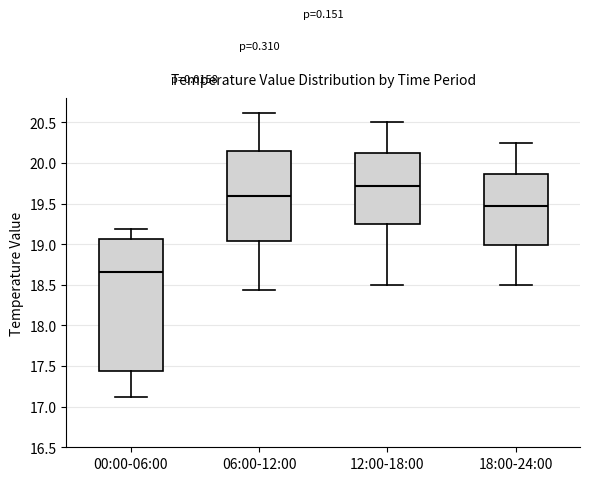

Reading left to right, read every box against the y-axis: the position of its median line, the range the box covers, and the ends of its whiskers. The values are not printed on the chart, so give them approximately, as read against the axis.

00:00-06:00: median 18.65, box 17.45 to 19.05, whiskers 17.10 to 19.20
06:00-12:00: median 19.60, box 19.05 to 20.15, whiskers 18.45 to 20.60
12:00-18:00: median 19.70, box 19.25 to 20.10, whiskers 18.50 to 20.50
18:00-24:00: median 19.45, box 19.00 to 19.85, whiskers 18.50 to 20.25